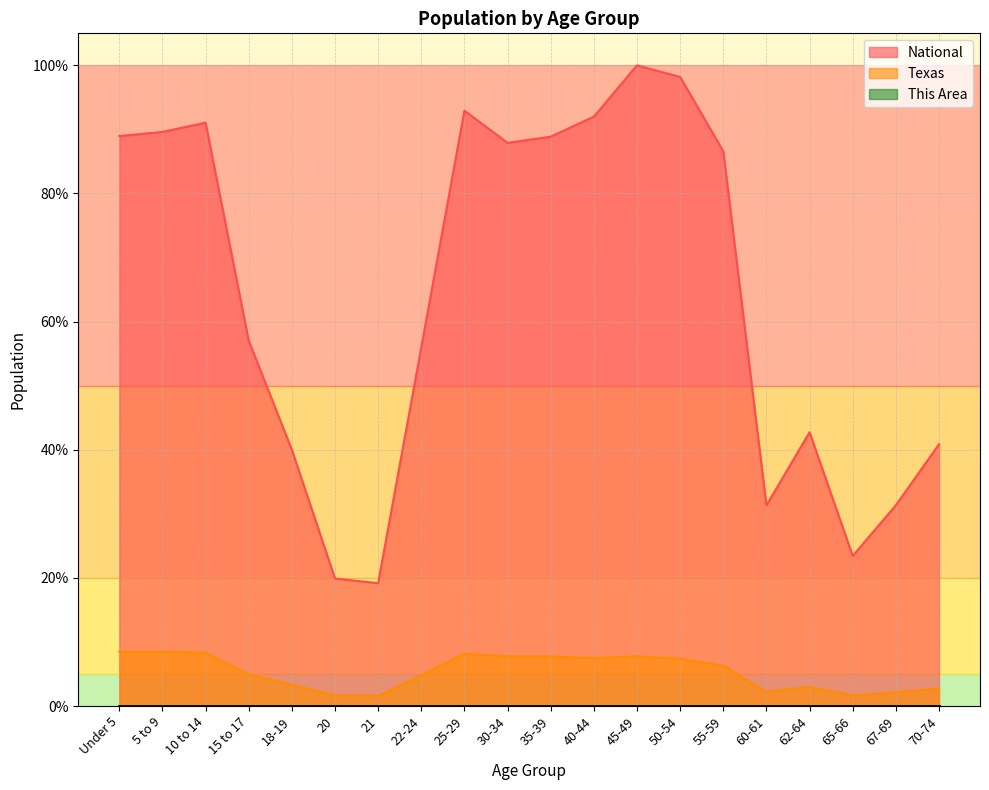

List the series in order of their peak value, highest first.

National, Texas, This Area